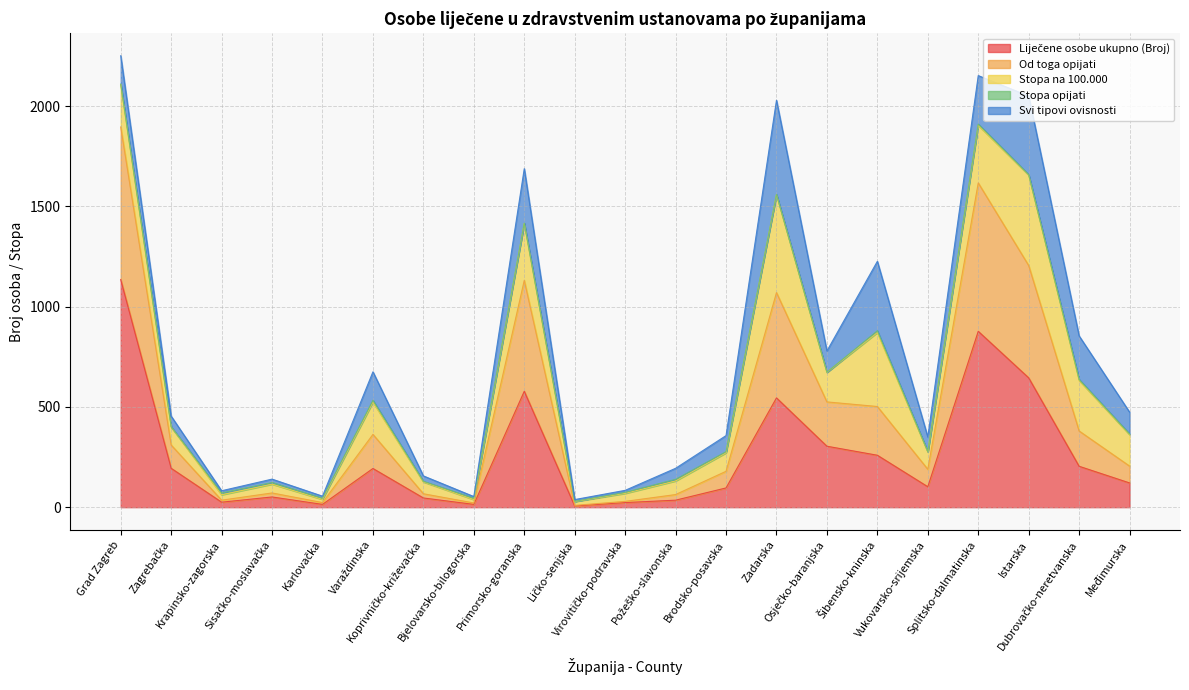

Reading right to left, transcribe all the data shown in this chart.

Liječene osobe ukupno (Broj): Međimurska=121	Dubrovačko-neretvanska=204	Istarska=645	Splitsko-dalmatinska=877	Vukovarsko-srijemska=102	Šibensko-kninska=259	Osječko-baranjska=304	Zadarska=545	Brodsko-posavska=96	Požeško-slavonska=35	Virovitičko-podravska=23	Ličko-senjska=6	Primorsko-goranska=578	Bjelovarsko-bilogorska=14	Koprivničko-križevačka=46	Varaždinska=193	Karlovačka=14	Sisačko-moslavačka=51	Krapinsko-zagorska=25	Zagrebačka=194	Grad Zagreb=1135
Od toga opijati: Međimurska=84	Dubrovačko-neretvanska=176	Istarska=560	Splitsko-dalmatinska=740	Vukovarsko-srijemska=87	Šibensko-kninska=243	Osječko-baranjska=221	Zadarska=525	Brodsko-posavska=83	Požeško-slavonska=28	Virovitičko-podravska=6	Ličko-senjska=3	Primorsko-goranska=553	Bjelovarsko-bilogorska=7	Koprivničko-križevačka=21	Varaždinska=170	Karlovačka=9	Sisačko-moslavačka=20	Krapinsko-zagorska=10	Zagrebačka=116	Grad Zagreb=761
Stopa na 100.000: Međimurska=157	Dubrovačko-neretvanska=252	Istarska=451	Splitsko-dalmatinska=287	Vukovarsko-srijemska=86	Šibensko-kninska=369	Osječko-baranjska=147	Zadarska=488	Brodsko-posavska=92	Požeško-slavonska=68	Virovitičko-podravska=40	Ličko-senjska=19	Primorsko-goranska=284	Bjelovarsko-bilogorska=17	Koprivničko-križevačka=59	Varaždinska=161	Karlovačka=16	Sisačko-moslavačka=44	Krapinsko-zagorska=27	Zagrebačka=90	Grad Zagreb=211
Stopa opijati: Međimurska=3	Dubrovačko-neretvanska=5	Istarska=2	Splitsko-dalmatinska=6	Vukovarsko-srijemska=2	Šibensko-kninska=9	Osječko-baranjska=1	Zadarska=1	Brodsko-posavska=6	Požeško-slavonska=8	Virovitičko-podravska=5	Ličko-senjska=1	Primorsko-goranska=1	Bjelovarsko-bilogorska=7	Koprivničko-križevačka=3	Varaždinska=9	Karlovačka=6	Sisačko-moslavačka=8	Krapinsko-zagorska=9	Zagrebačka=1	Grad Zagreb=3
Svi tipovi ovisnosti: Međimurska=109	Dubrovačko-neretvanska=217	Istarska=392	Splitsko-dalmatinska=242	Vukovarsko-srijemska=73	Šibensko-kninska=346	Osječko-baranjska=106	Zadarska=470	Brodsko-posavska=80	Požeško-slavonska=55	Virovitičko-podravska=10	Ličko-senjska=9	Primorsko-goranska=272	Bjelovarsko-bilogorska=8	Koprivničko-križevačka=27	Varaždinska=142	Karlovačka=10	Sisačko-moslavačka=17	Krapinsko-zagorska=11	Zagrebačka=53	Grad Zagreb=141